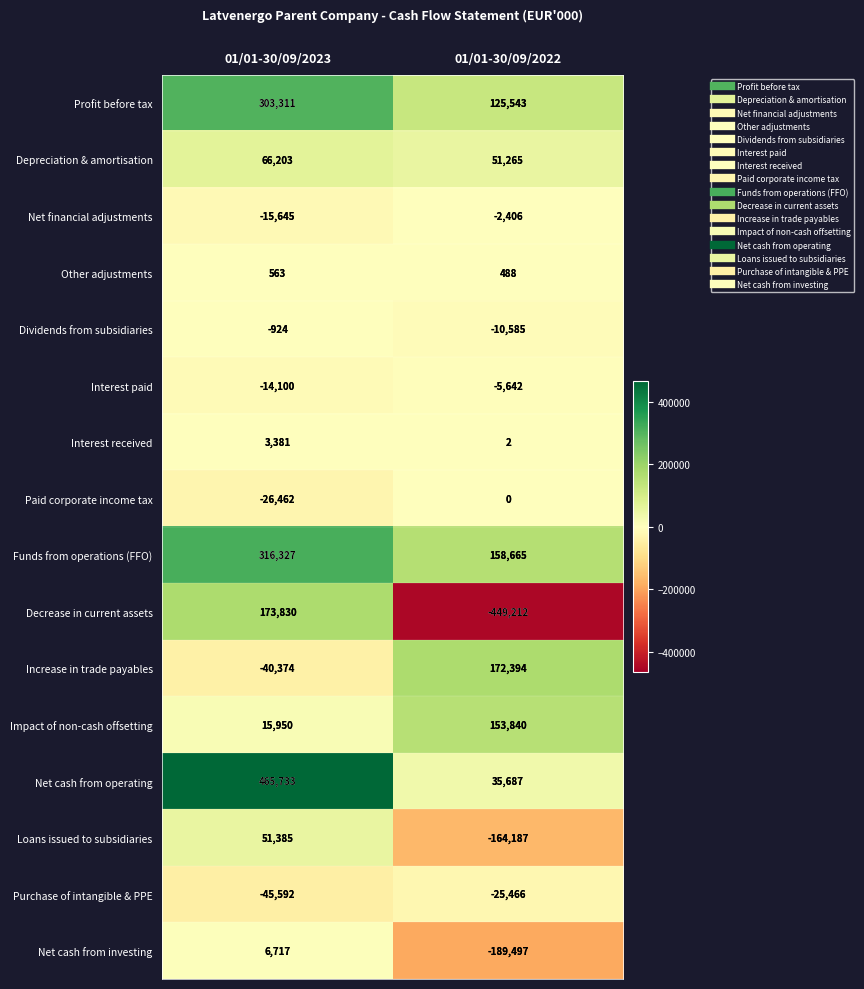

Which series changed the most between 01/01-30/09/2023 and 01/01-30/09/2022?

Decrease in current assets